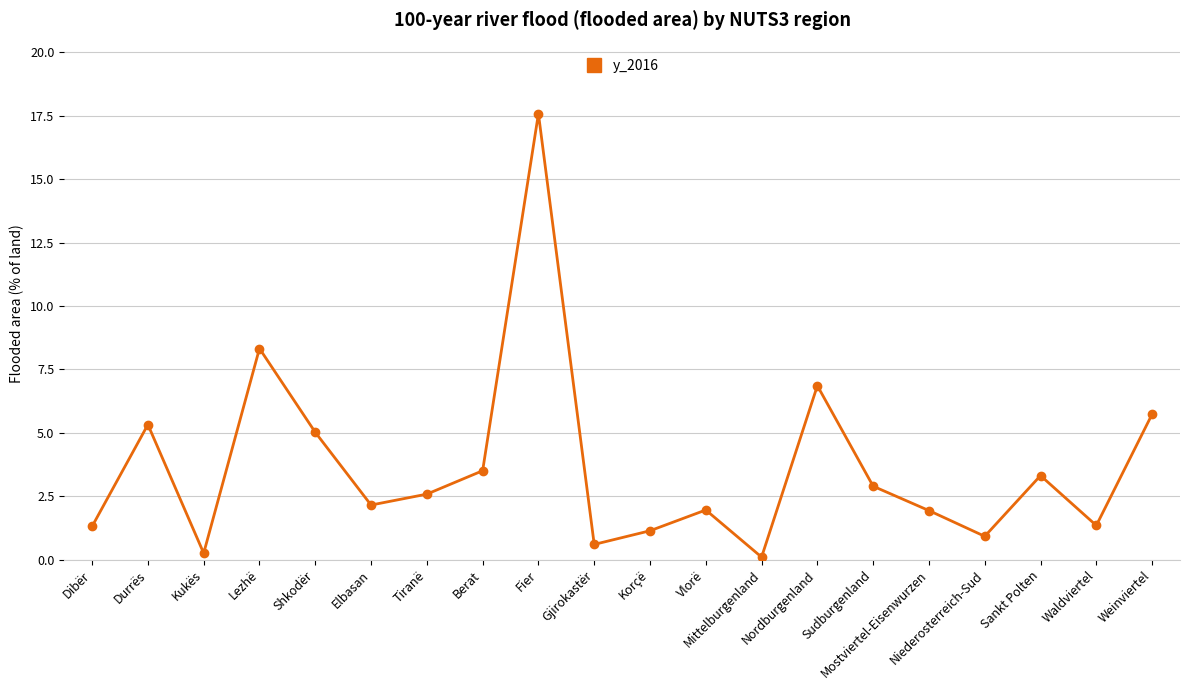

How many categories are shown in the chart?

20